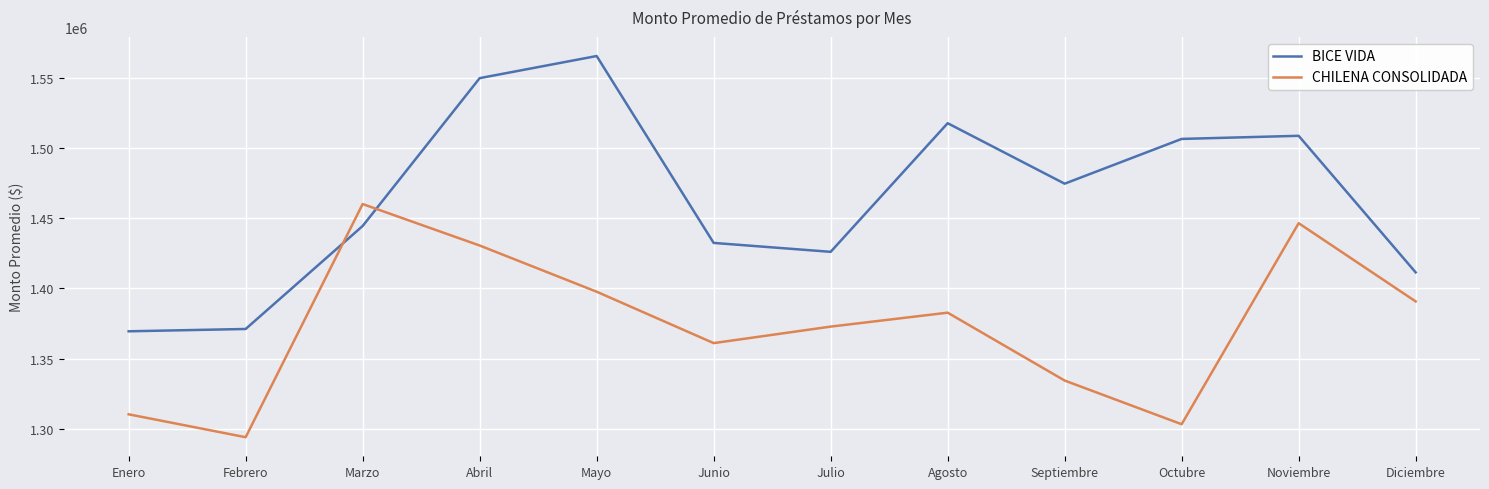

The CHILENA CONSOLIDADA series shows 746196.0 at Julio. True or false?

False